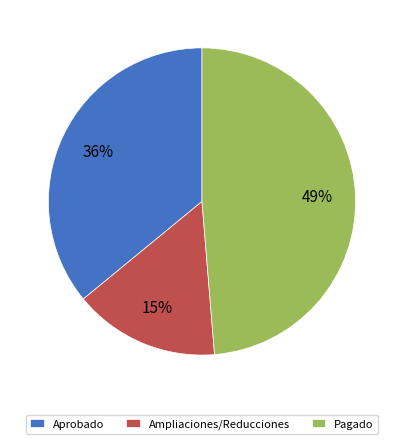

What is the smallest slice in the pie chart?

Ampliaciones/Reducciones